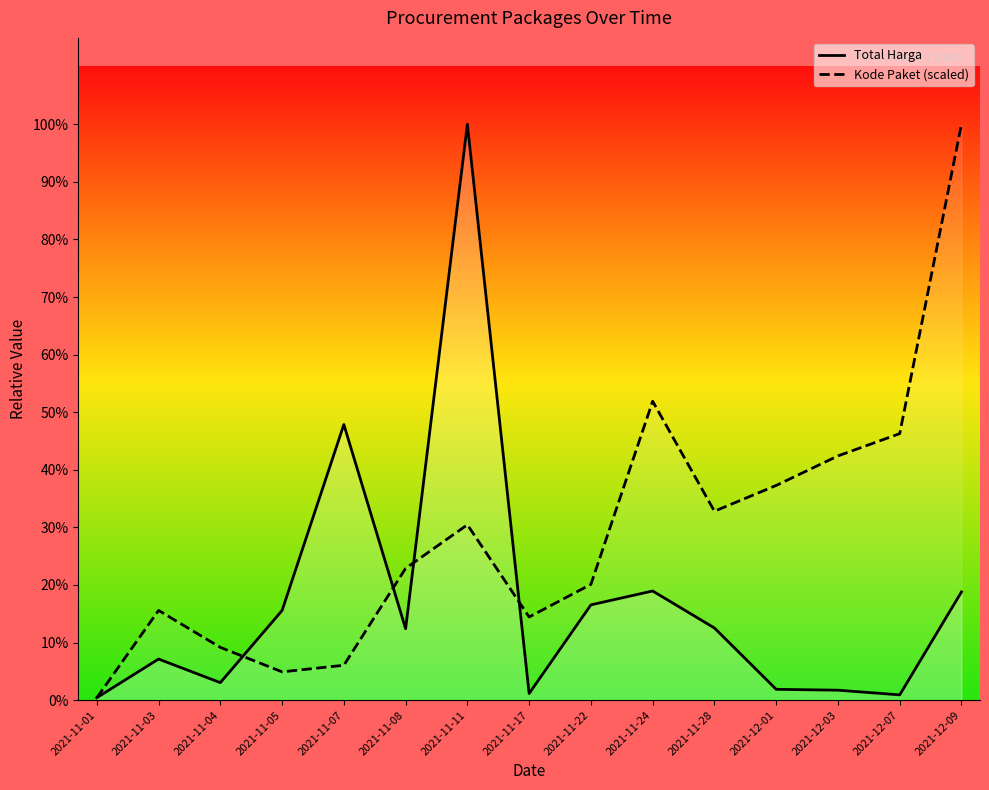

How many data points in Kode Paket (scaled) are less than 681858573?

7